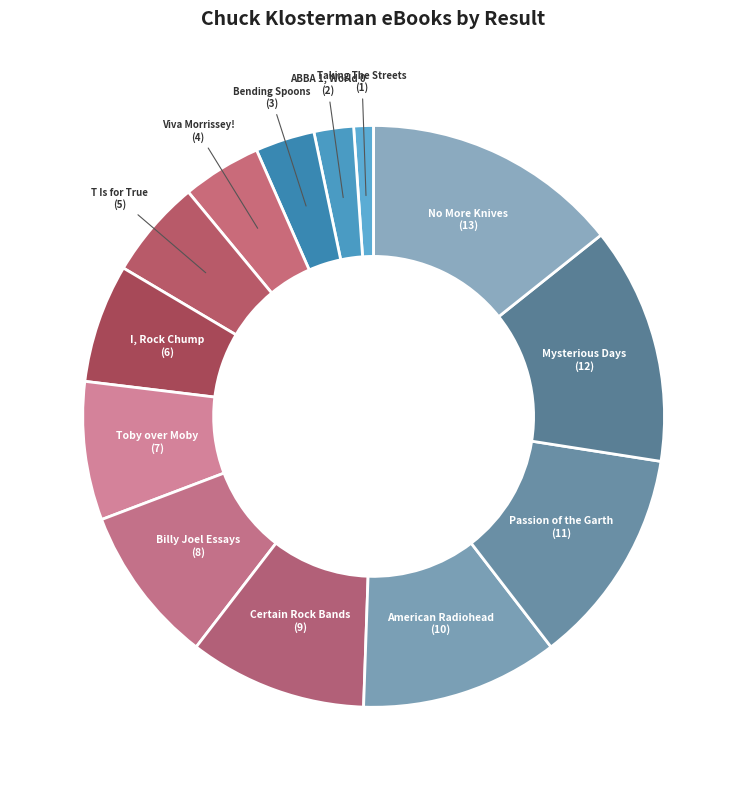

Is ABBA 1, World 0 the majority of the pie?

No